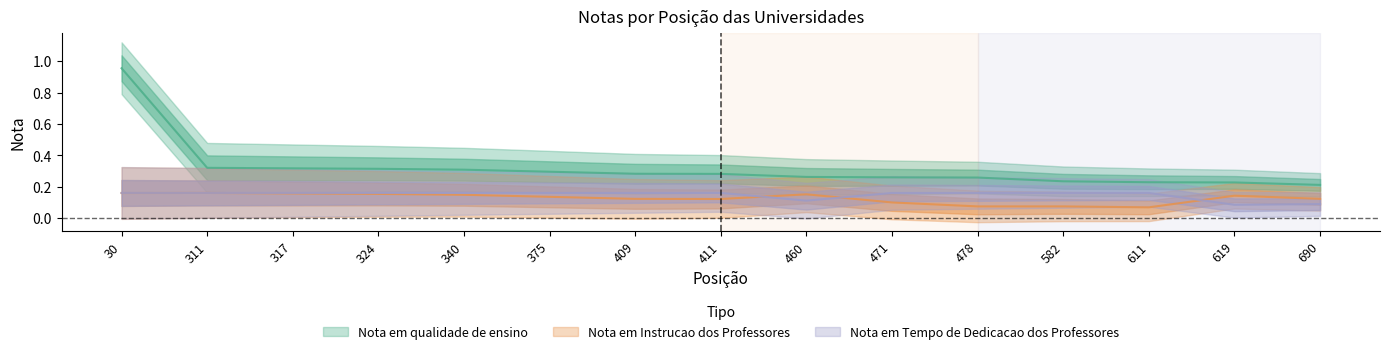

The Nota em Tempo de Dedicacao dos Professores series shows 0.2 at 478. True or false?

True